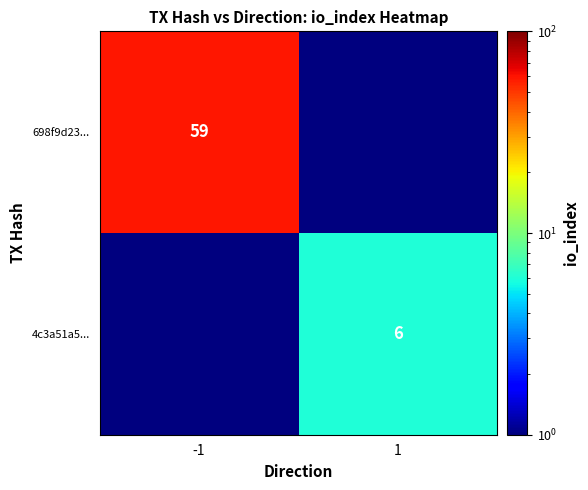

The 4c3a51a5... series shows 9.2 at 1. True or false?

False